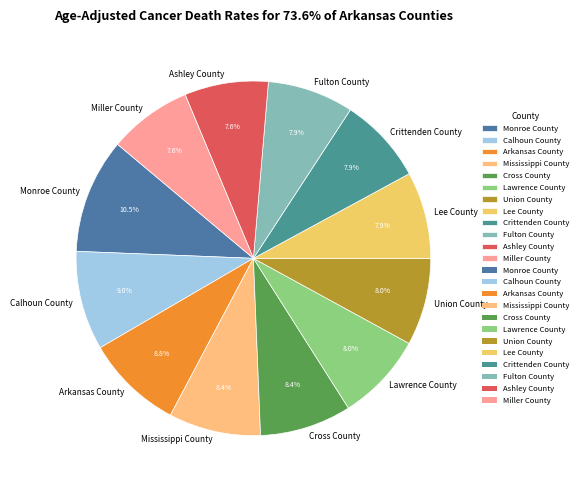

Which slice is the largest?

Monroe County